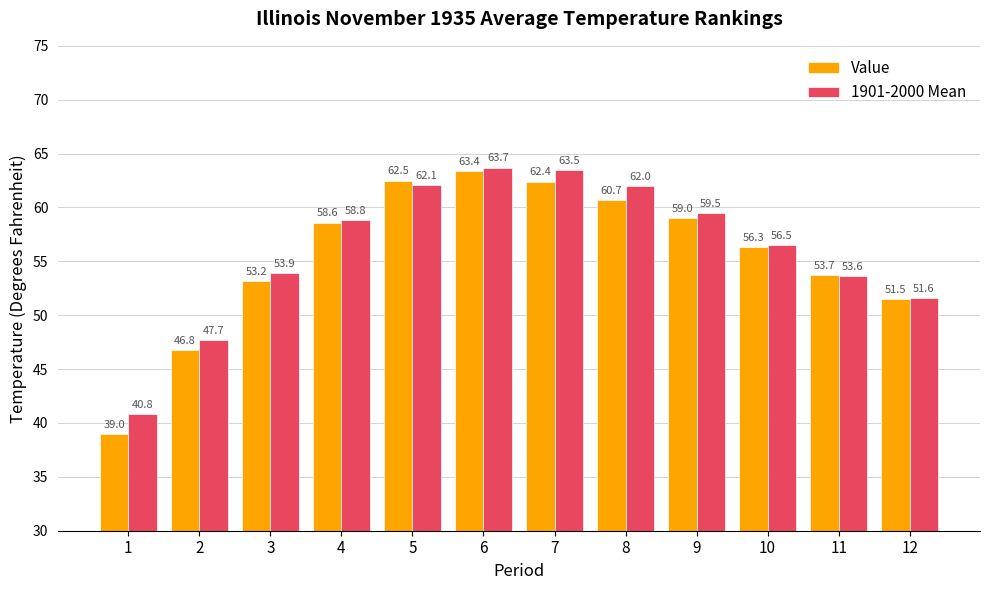

What is the average value of the 1901-2000 Mean series?

56.1